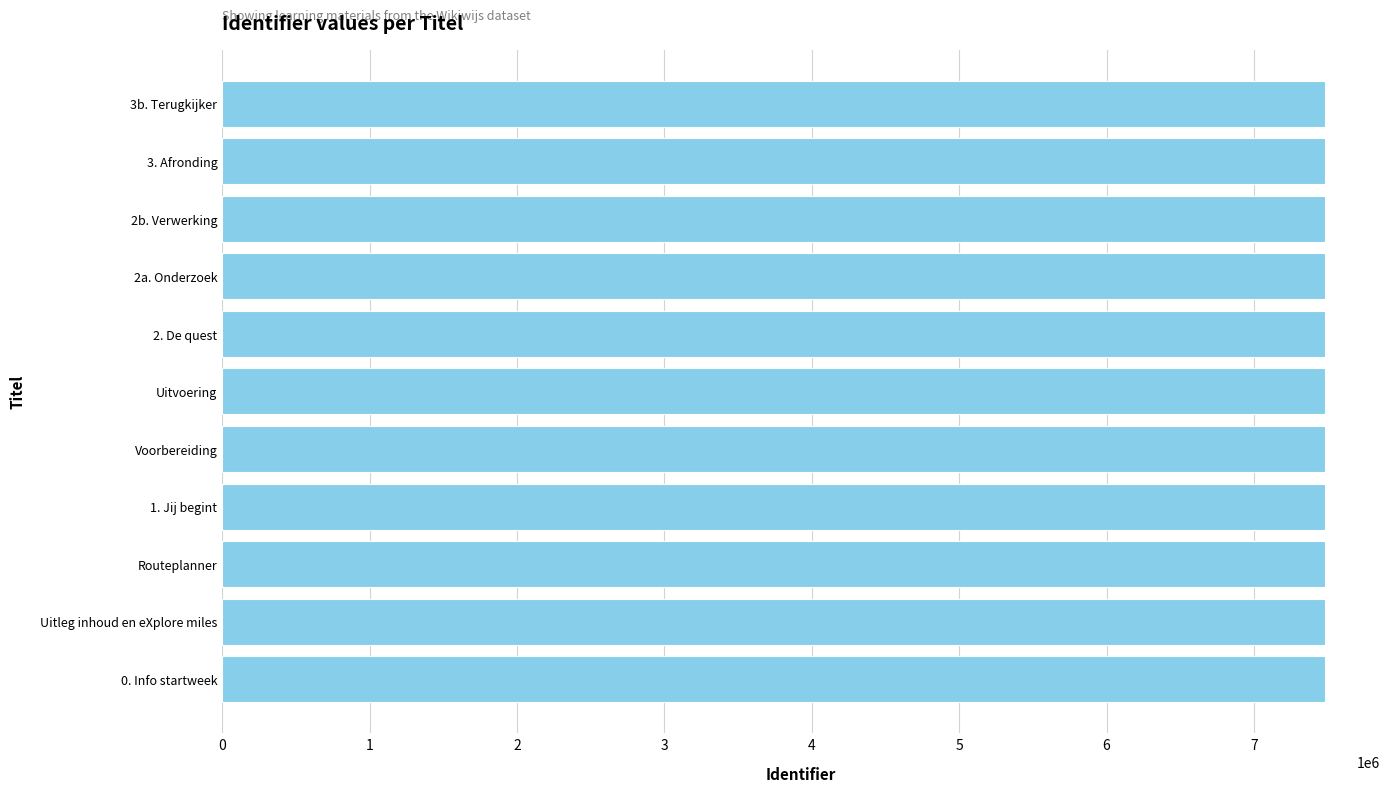

What is the ratio of the value at 2. De quest to the value at Uitleg inhoud en eXplore miles?

1.0